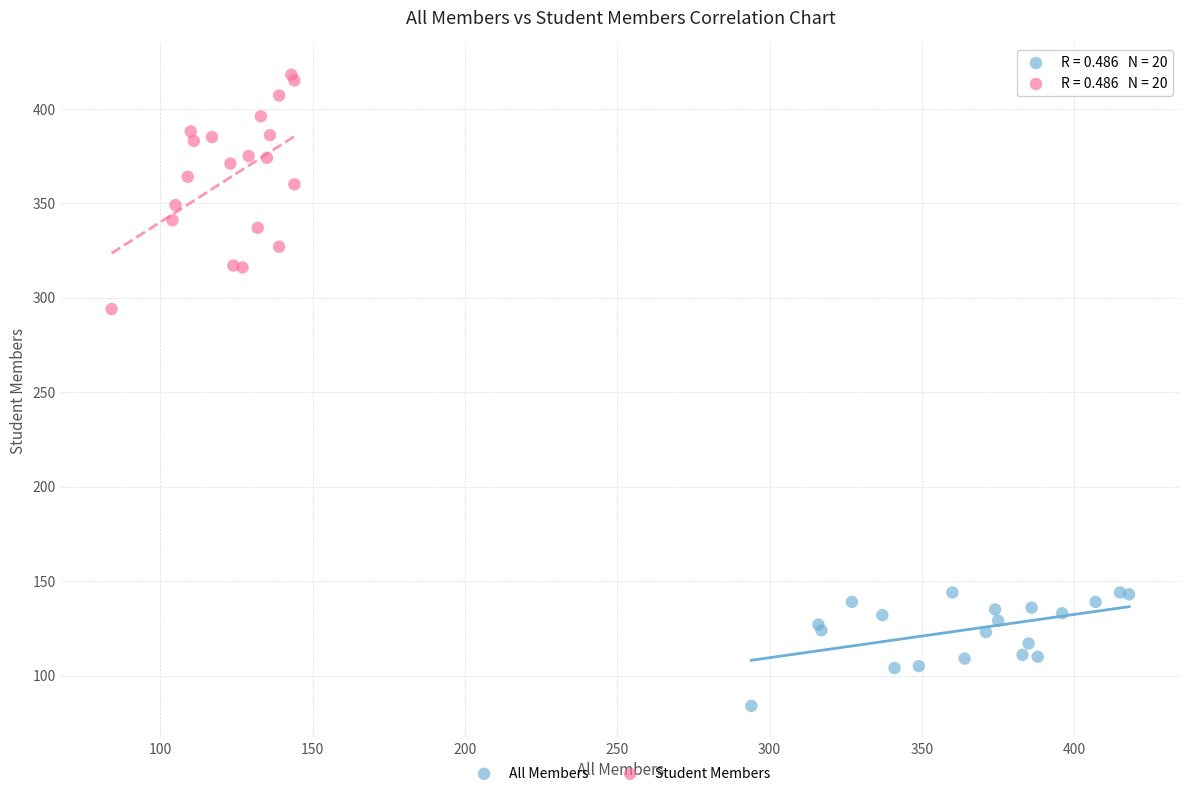

Which series reaches the maximum Y coordinate?

Student Members